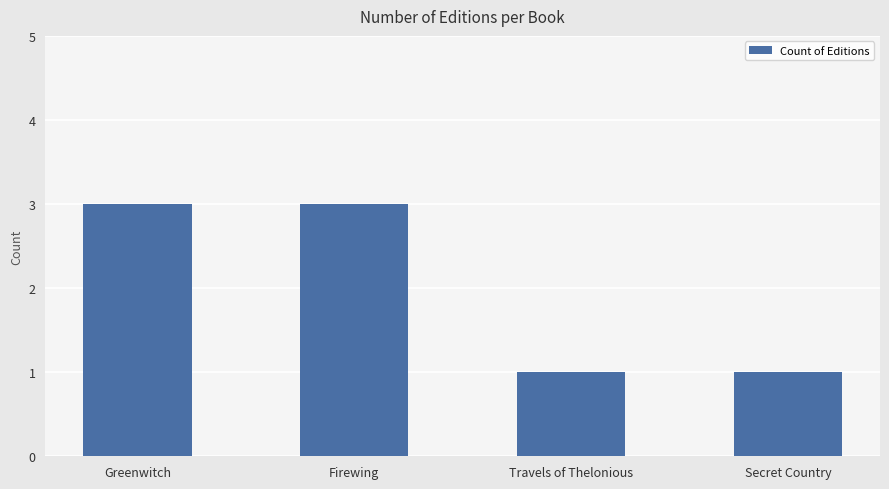

Read the value at Greenwitch.

3